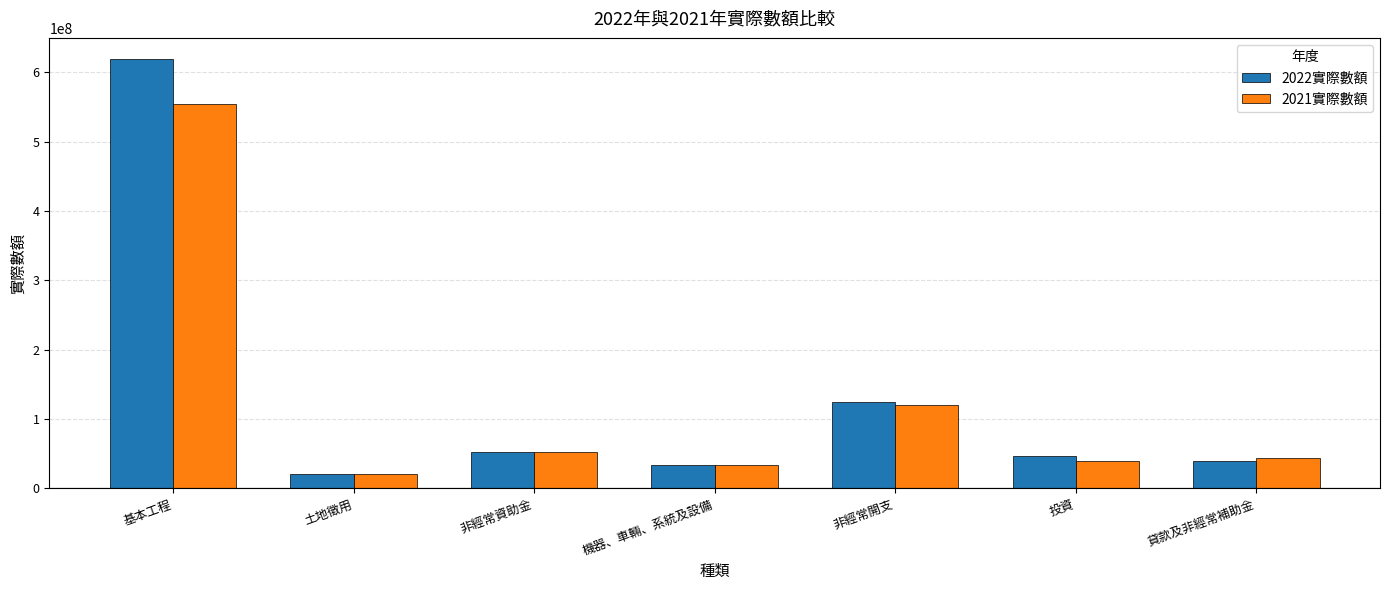

What are all the series names shown in the legend?

2022實際數額, 2021實際數額